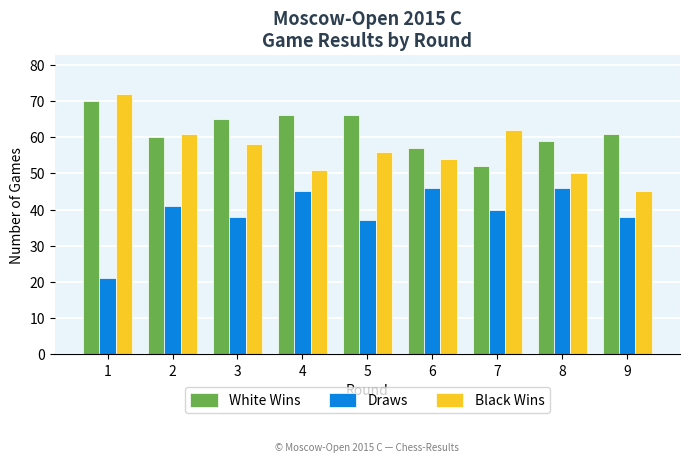

What is the difference between the maximum and second lowest values in the White Wins series?

13